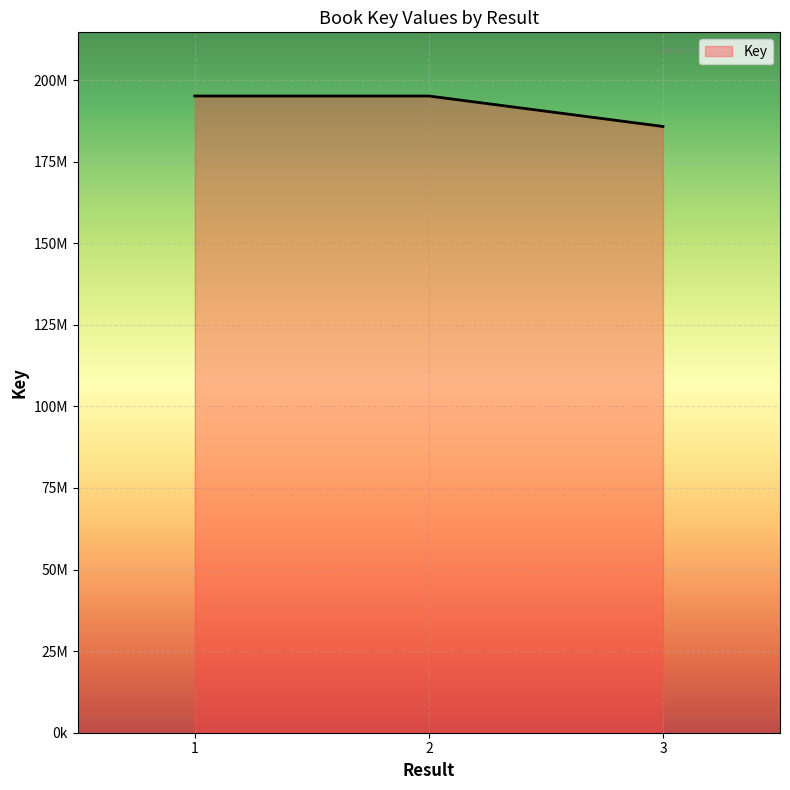

Does the chart display data point markers on the line(s)?

No